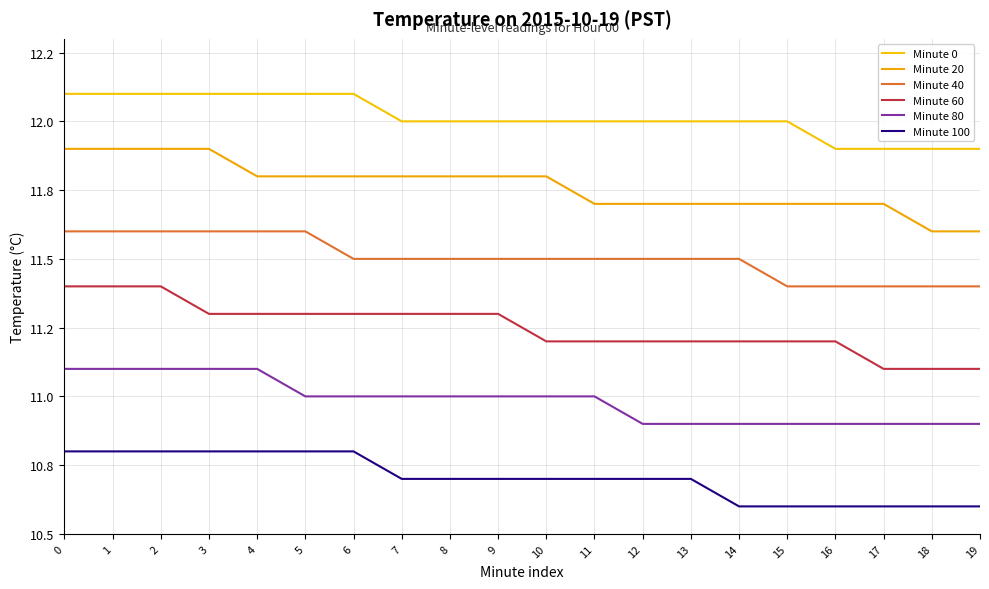

What is the difference between the maximum and minimum values in the Minute 20 series?

0.3